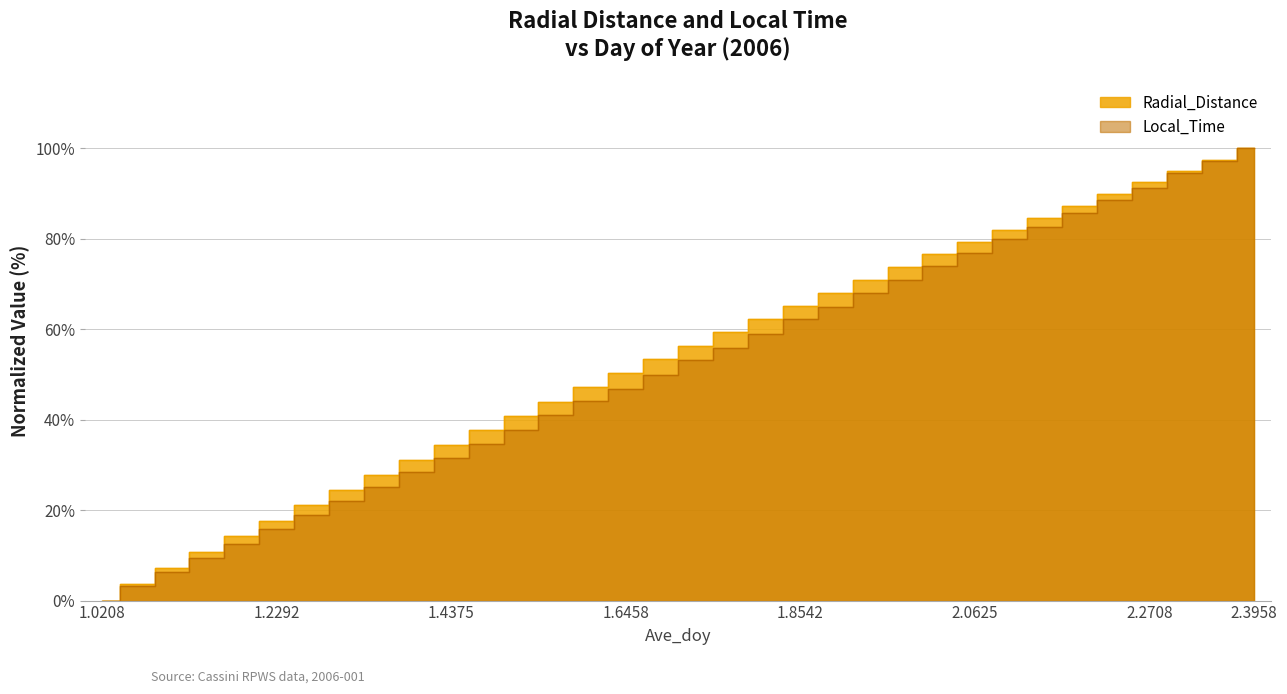

The value of Radial_Distance at 1.9375 is 29.3. True or false?

False